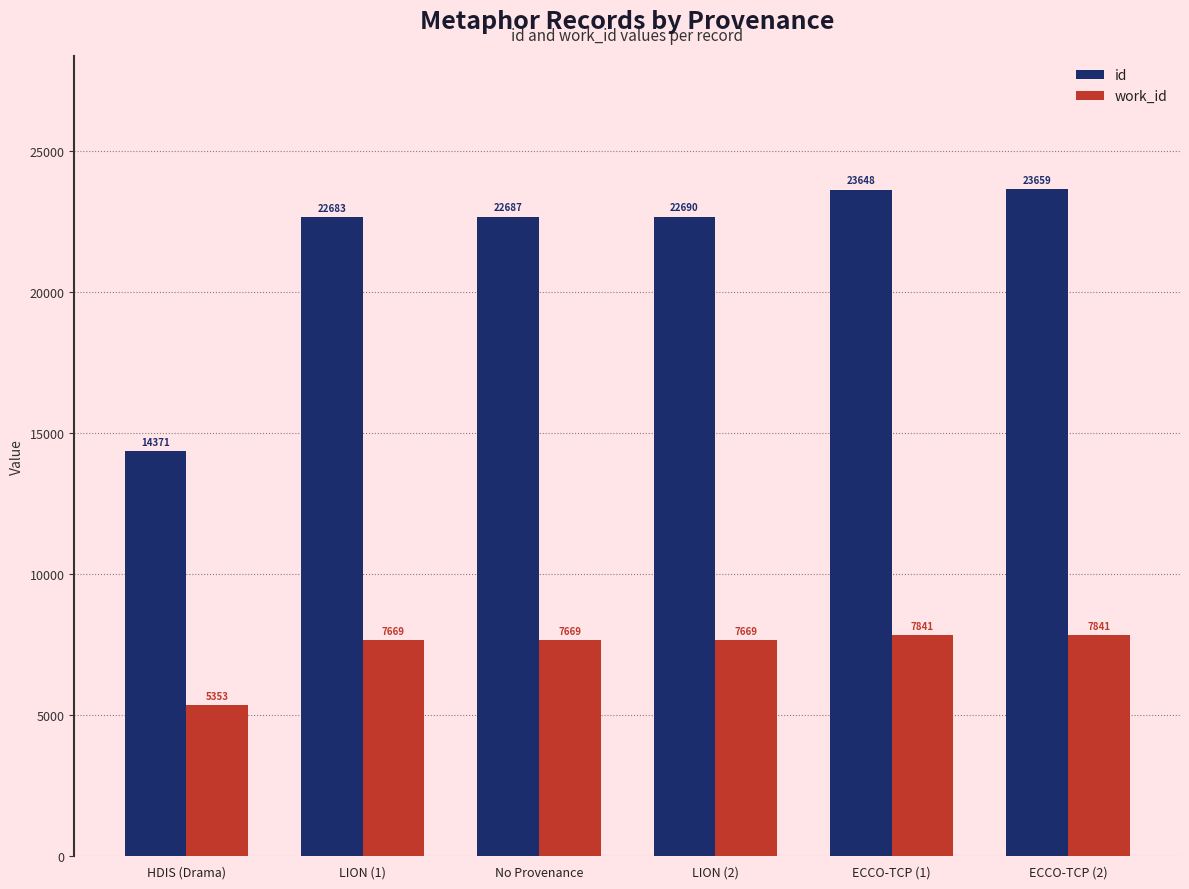

Reading left to right, list all the values displayed in this chart.

id: HDIS (Drama)=14371	LION (1)=22683	No Provenance=22687	LION (2)=22690	ECCO-TCP (1)=23648	ECCO-TCP (2)=23659
work_id: HDIS (Drama)=5353	LION (1)=7669	No Provenance=7669	LION (2)=7669	ECCO-TCP (1)=7841	ECCO-TCP (2)=7841